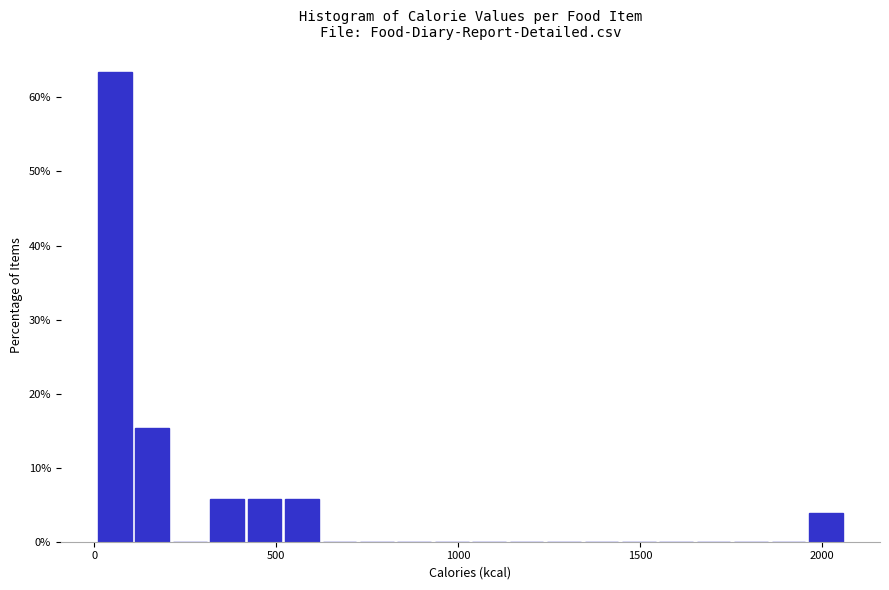

Around what value on the x-axis is the tallest bar? Give the approximate position of its centre, as read against the axis.

50